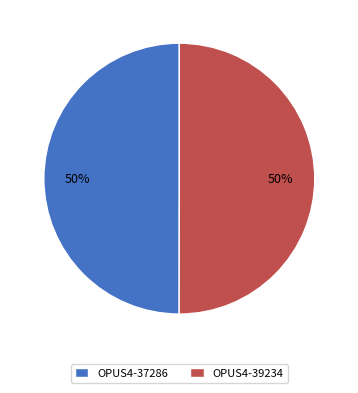

How many slices are in this pie chart?

2